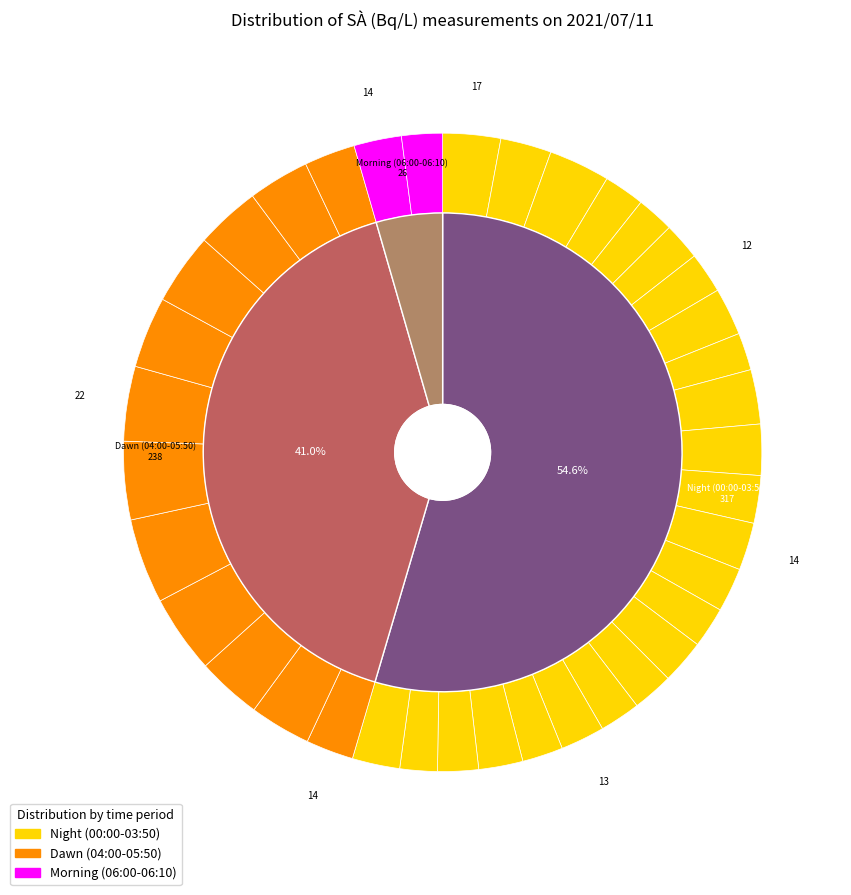

Does 00:20 account for over 50% of the chart?

No